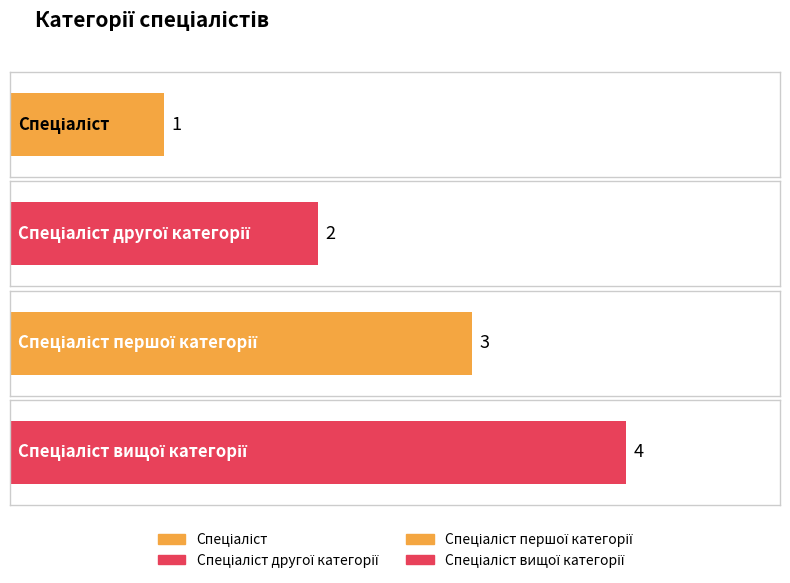

Approximately how many times larger is the value at Спеціаліст compared to Спеціаліст вищої категорії?

0.2